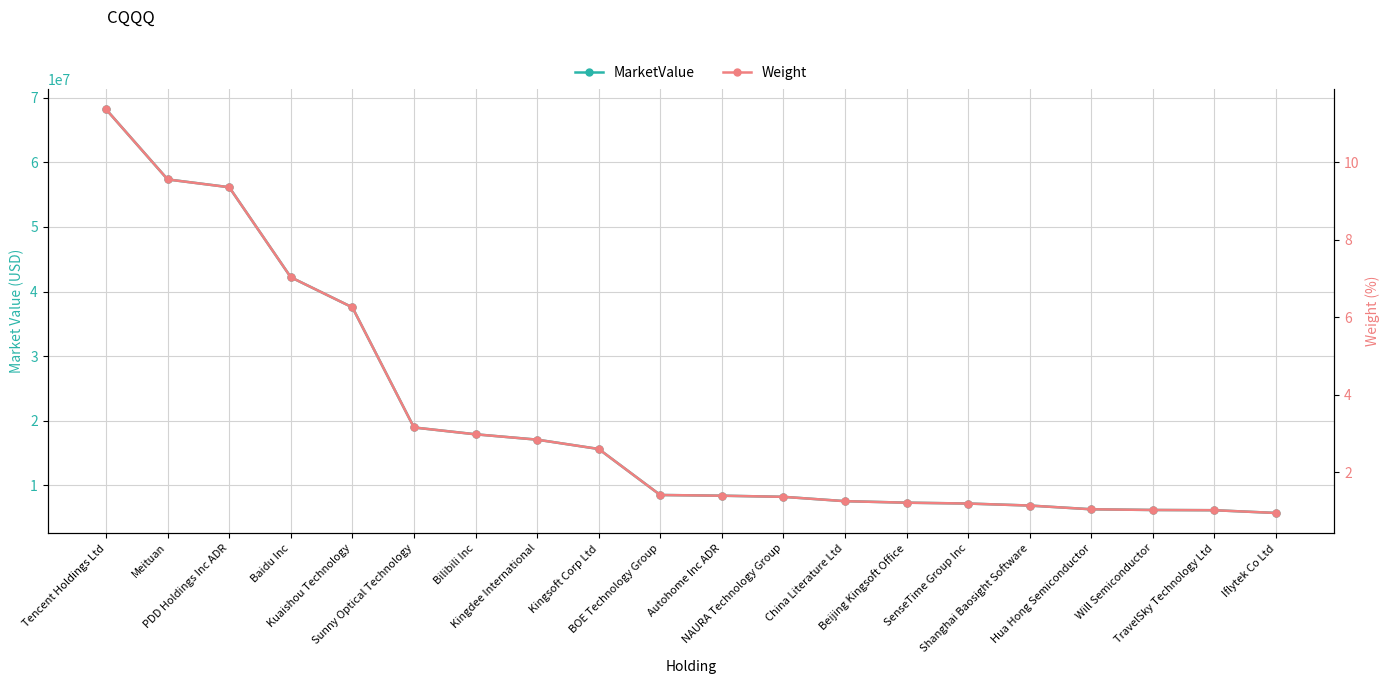

True or false: MarketValue and Weight cross at least once.

False